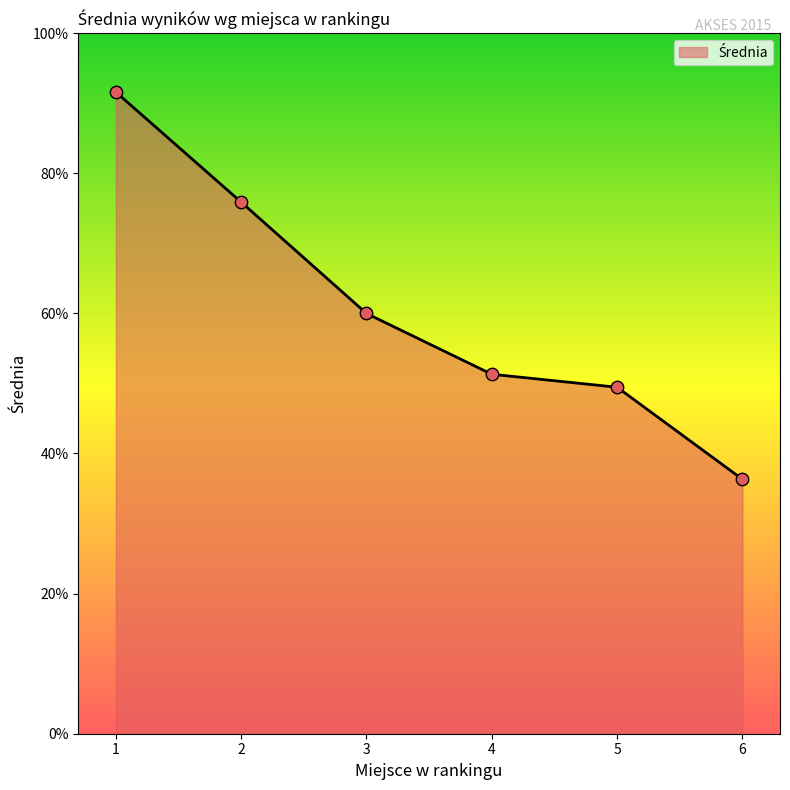

What is the ratio of the value at 2 to the value at 6?

2.1